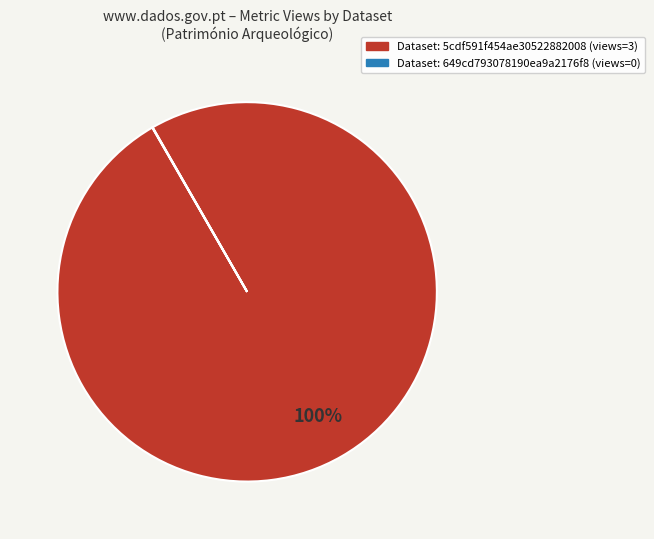

To the nearest percent, what is the average slice percentage?

50%